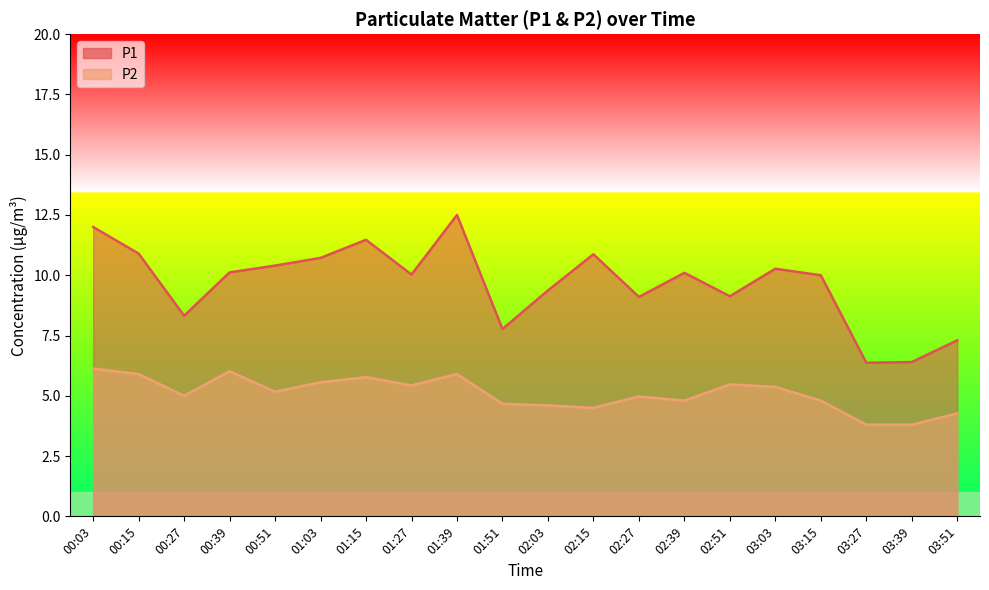

Reading left to right, list all the values displayed in this chart.

P1: 00:03=12.0	00:15=10.9	00:27=8.3	00:39=10.1	00:51=10.4	01:03=10.7	01:15=11.5	01:27=10.0	01:39=12.5	01:51=7.8	02:03=9.4	02:15=10.9	02:27=9.1	02:39=10.1	02:51=9.1	03:03=10.3	03:15=10.0	03:27=6.4	03:39=6.4	03:51=7.3
P2: 00:03=6.1	00:15=5.9	00:27=5.0	00:39=6.0	00:51=5.2	01:03=5.6	01:15=5.8	01:27=5.4	01:39=5.9	01:51=4.7	02:03=4.6	02:15=4.5	02:27=5.0	02:39=4.8	02:51=5.5	03:03=5.4	03:15=4.8	03:27=3.8	03:39=3.8	03:51=4.3